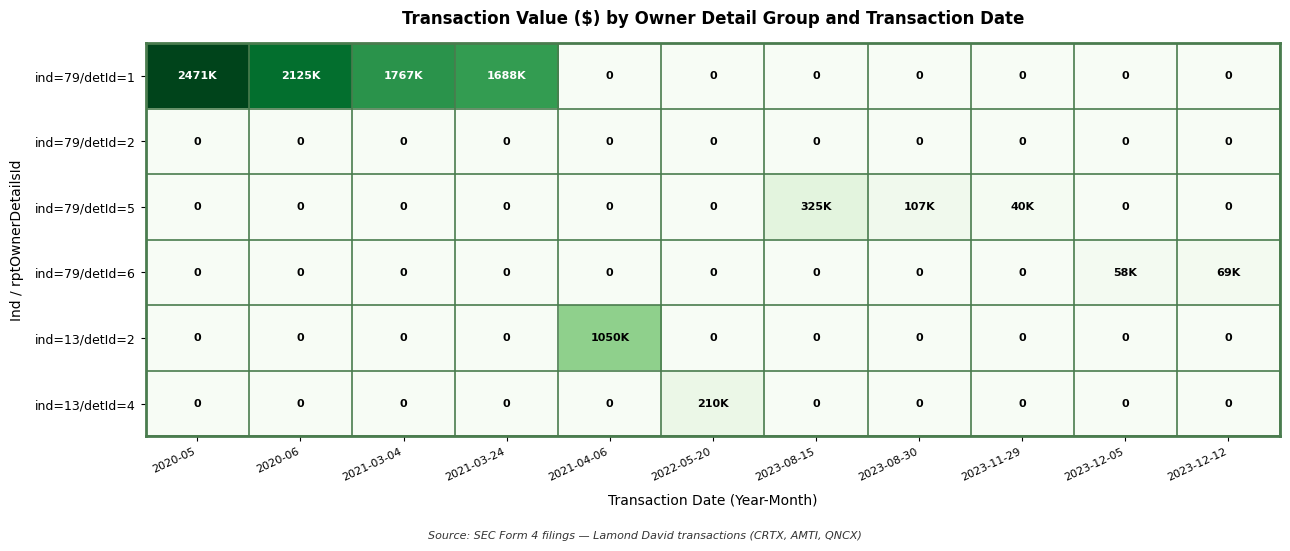

The ind=79/detId=6 series shows 40724 at 2020-06. True or false?

False